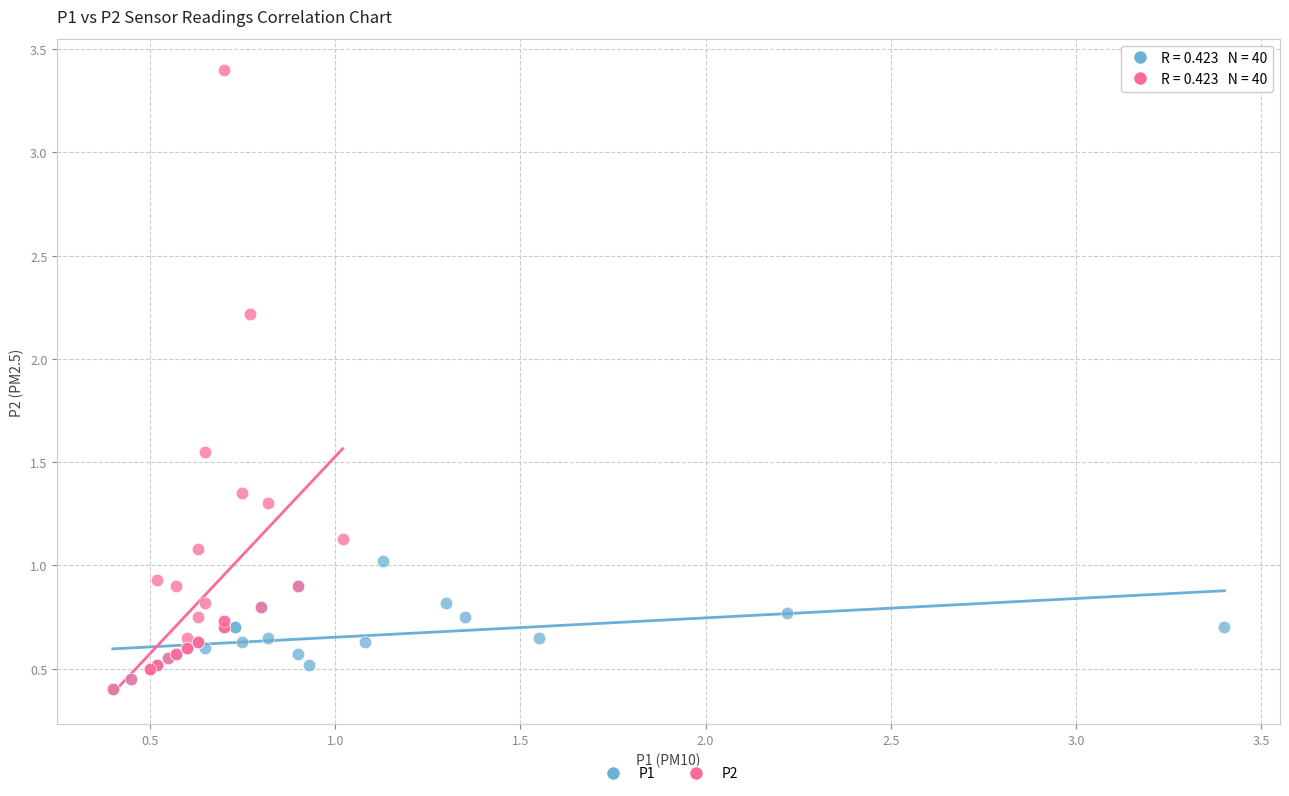

Which series contains the highest Y value?

P2